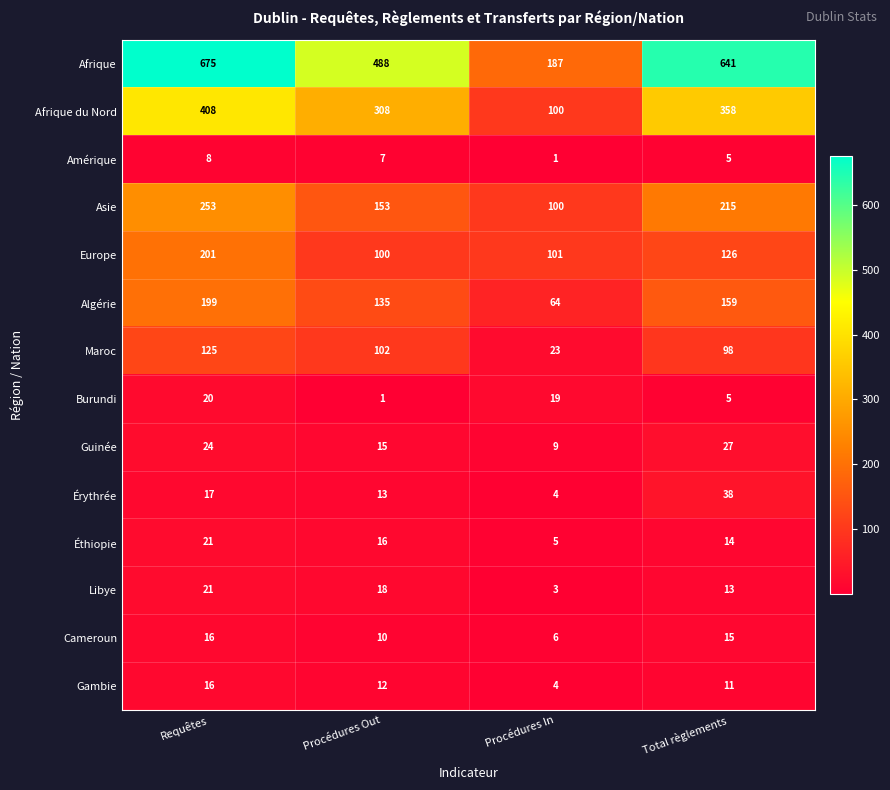

Rank the categories by Afrique du Nord value from highest to lowest.

Requêtes, Total règlements, Procédures Out, Procédures In